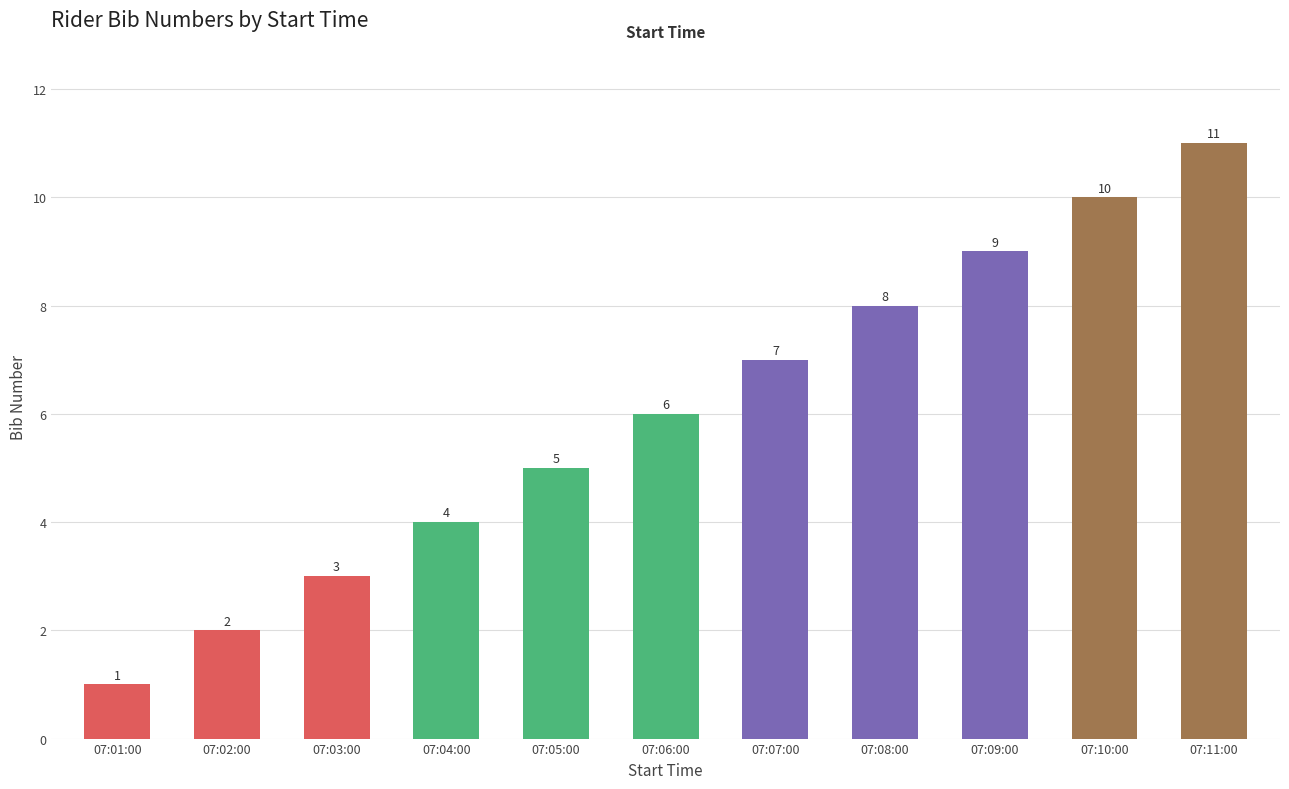

List the labels in order of value, largest first.

07:11:00, 07:10:00, 07:09:00, 07:08:00, 07:07:00, 07:06:00, 07:05:00, 07:04:00, 07:03:00, 07:02:00, 07:01:00